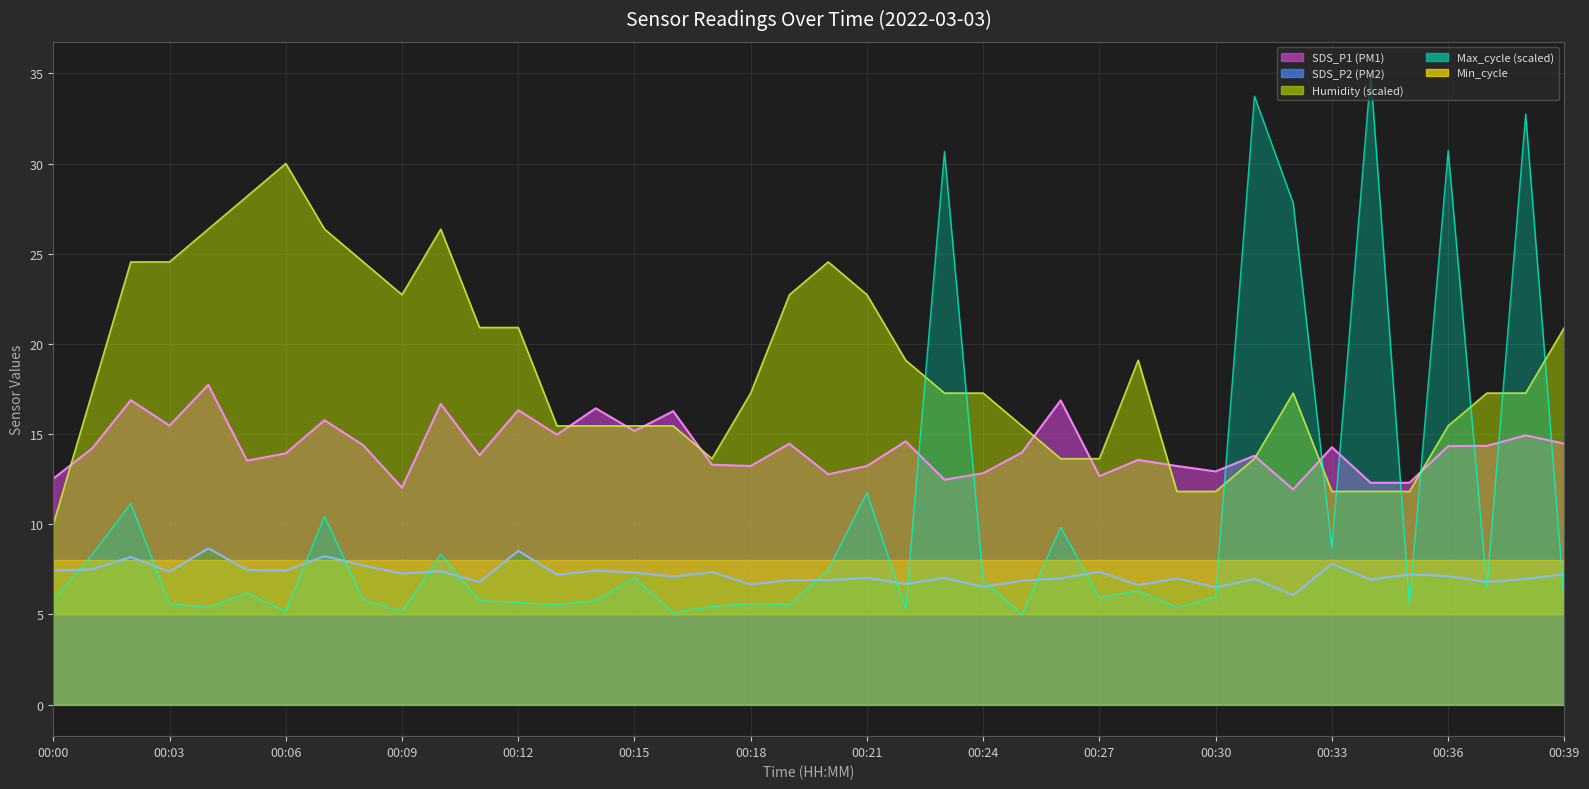

The value of Max_cycle at 00:11 is 3.0. True or false?

False